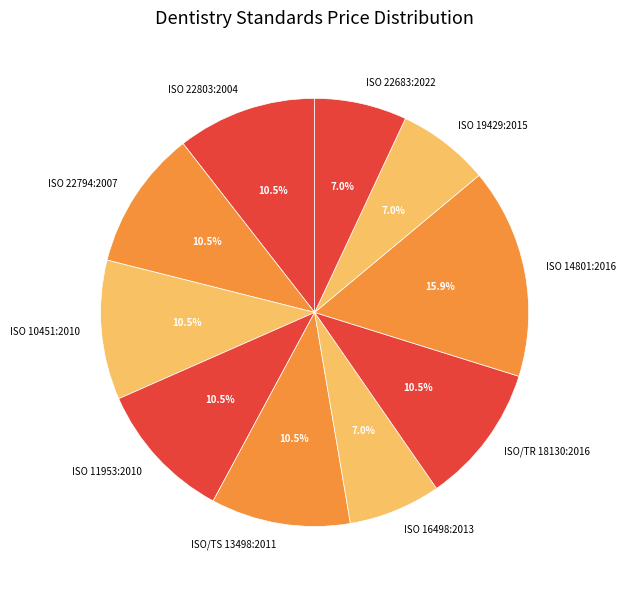

Between ISO/TR 18130:2016 and ISO 22683:2022, which is larger?

ISO/TR 18130:2016